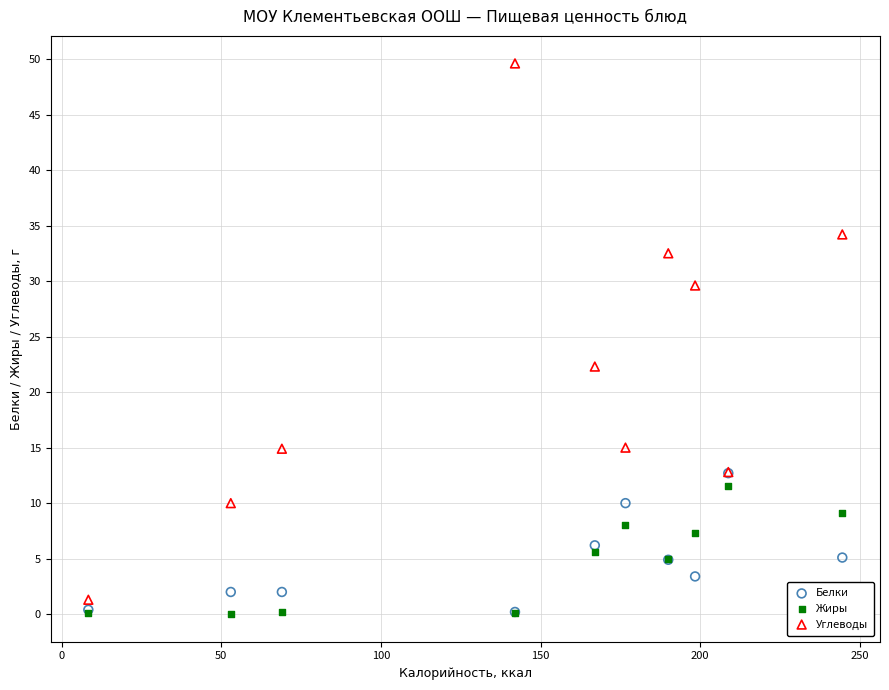

What are all the series names shown in the legend?

Белки, Жиры, Углеводы